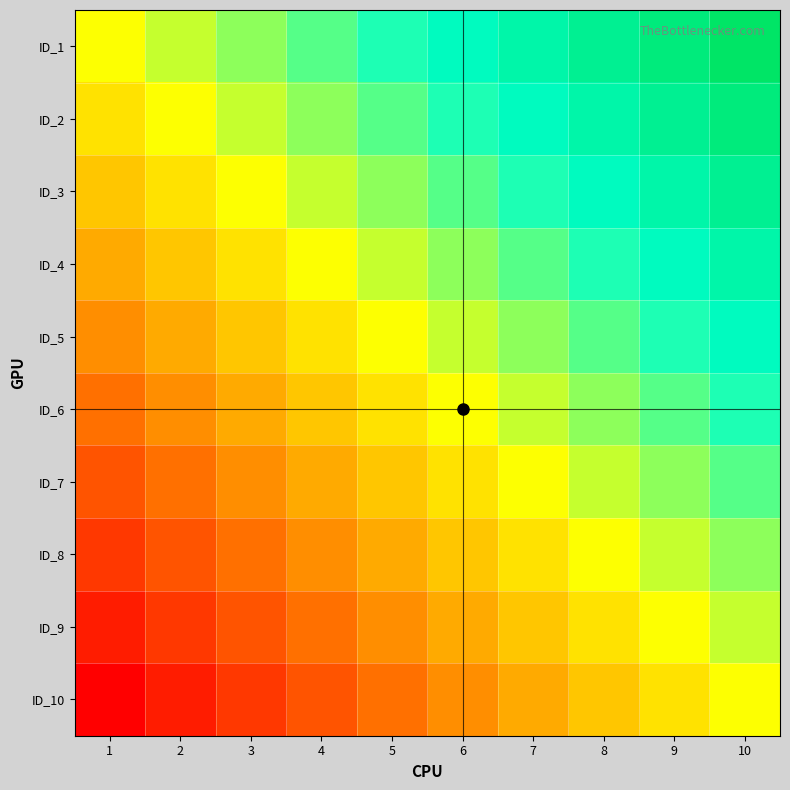

Reading left to right, extract all data points from this chart.

ID_1: 1=0.0	2=0.1	3=0.2	4=0.3	5=0.4	6=0.6	7=0.7	8=0.8	9=0.9	10=1.0
ID_2: 1=-0.1	2=0.0	3=0.1	4=0.2	5=0.3	6=0.4	7=0.6	8=0.7	9=0.8	10=0.9
ID_3: 1=-0.2	2=-0.1	3=0.0	4=0.1	5=0.2	6=0.3	7=0.4	8=0.6	9=0.7	10=0.8
ID_4: 1=-0.3	2=-0.2	3=-0.1	4=0.0	5=0.1	6=0.2	7=0.3	8=0.4	9=0.6	10=0.7
ID_5: 1=-0.4	2=-0.3	3=-0.2	4=-0.1	5=0.0	6=0.1	7=0.2	8=0.3	9=0.4	10=0.6
ID_6: 1=-0.6	2=-0.4	3=-0.3	4=-0.2	5=-0.1	6=0.0	7=0.1	8=0.2	9=0.3	10=0.4
ID_7: 1=-0.7	2=-0.6	3=-0.4	4=-0.3	5=-0.2	6=-0.1	7=0.0	8=0.1	9=0.2	10=0.3
ID_8: 1=-0.8	2=-0.7	3=-0.6	4=-0.4	5=-0.3	6=-0.2	7=-0.1	8=0.0	9=0.1	10=0.2
ID_9: 1=-0.9	2=-0.8	3=-0.7	4=-0.6	5=-0.4	6=-0.3	7=-0.2	8=-0.1	9=0.0	10=0.1
ID_10: 1=-1.0	2=-0.9	3=-0.8	4=-0.7	5=-0.6	6=-0.4	7=-0.3	8=-0.2	9=-0.1	10=0.0